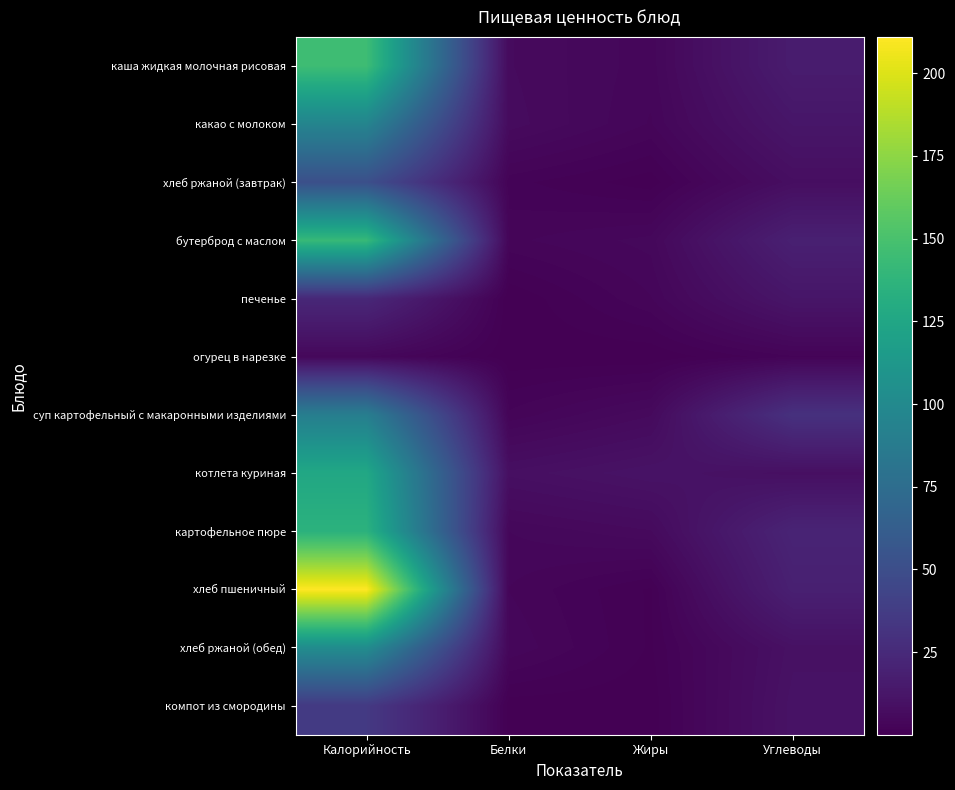

Reading right to left, transcribe all the data shown in this chart.

каша жидкая молочная рисовая: Углеводы=16.3	Жиры=3.6	Белки=5.9	Калорийность=145.3
какао с молоком: Углеводы=12.5	Жиры=3.2	Белки=6.2	Калорийность=95.3
хлеб ржаной (завтрак): Углеводы=8.0	Жиры=0.3	Белки=1.9	Калорийность=51.3
бутерброд с маслом: Углеводы=18.8	Жиры=4.5	Белки=3.1	Калорийность=141.7
печенье: Углеводы=12.3	Жиры=3.2	Белки=0.0	Калорийность=23.6
огурец в нарезке: Углеводы=2.4	Жиры=0.1	Белки=0.2	Калорийность=4.2
суп картофельный с макаронными изделиями: Углеводы=29.8	Жиры=5.7	Белки=2.7	Калорийность=90.2
котлета куриная: Углеводы=8.6	Жиры=10.6	Белки=8.5	Калорийность=126.3
картофельное пюре: Углеводы=21.3	Жиры=5.7	Белки=4.1	Калорийность=135.3
хлеб пшеничный: Углеводы=18.7	Жиры=0.7	Белки=3.3	Калорийность=211.0
хлеб ржаной (обед): Углеводы=9.6	Жиры=0.7	Белки=4.0	Калорийность=102.5
компот из смородины: Углеводы=10.4	Жиры=0.2	Белки=0.3	Калорийность=35.5